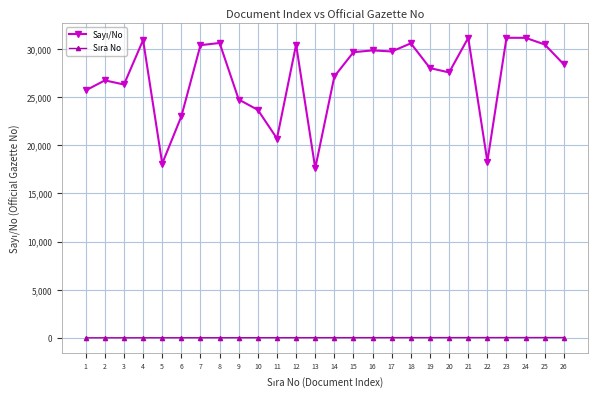

How many lines are shown in the chart?

2